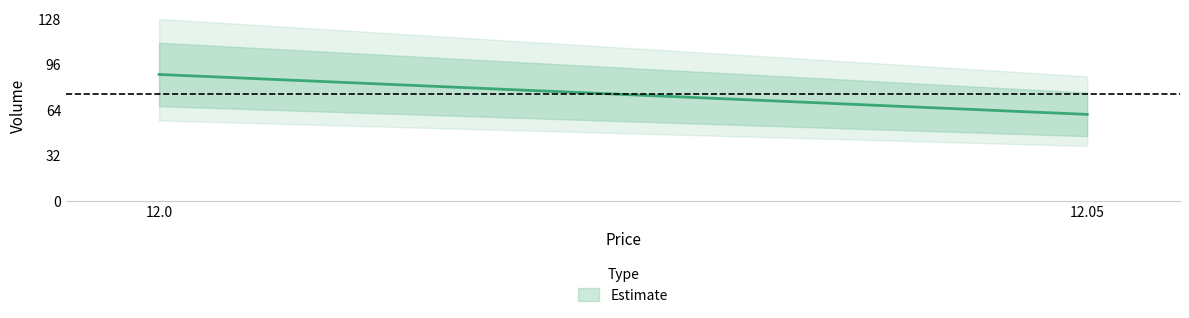

Is this an area chart (filled region under the line)?

No